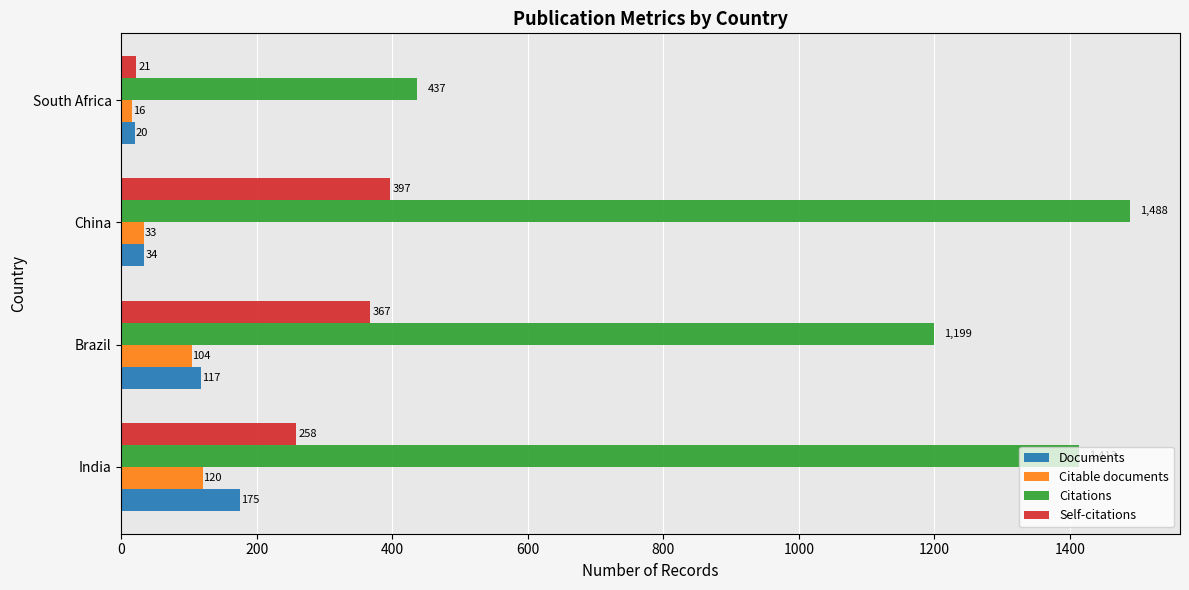

What is the difference between the maximum and minimum values in the Citable documents series?

104